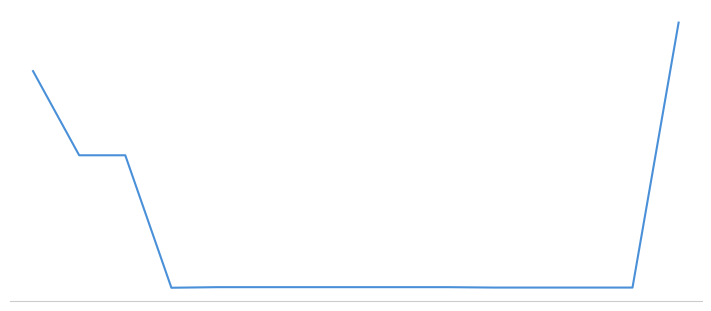

How many interior local valleys (lower than both neighbors) does the data have?

1